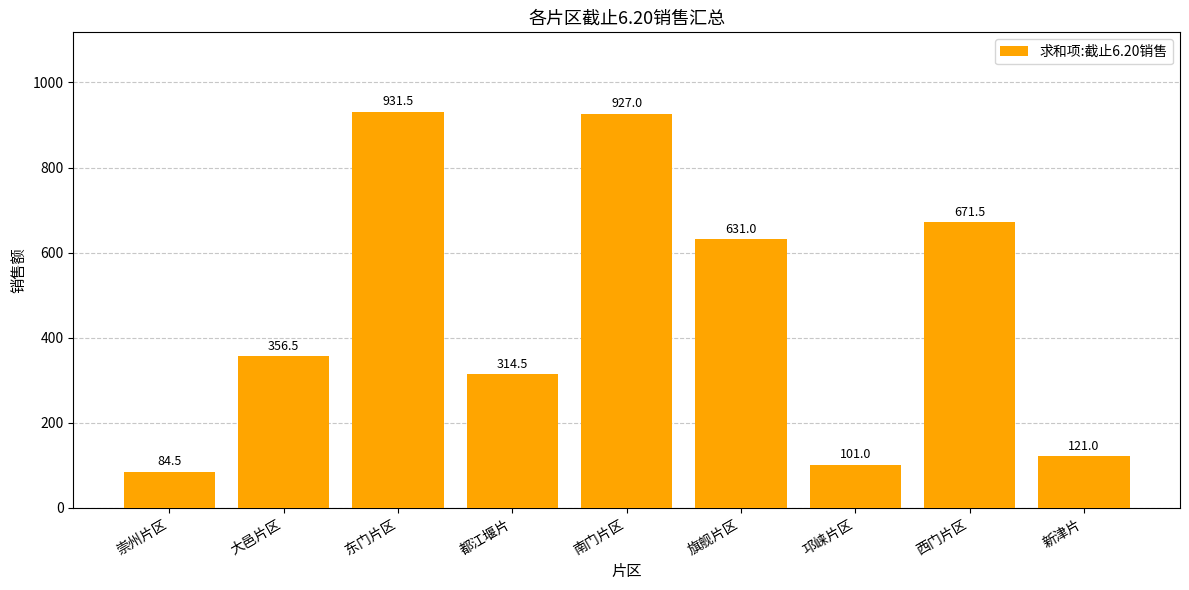

What is the label of the 5th bar from the left?

南门片区